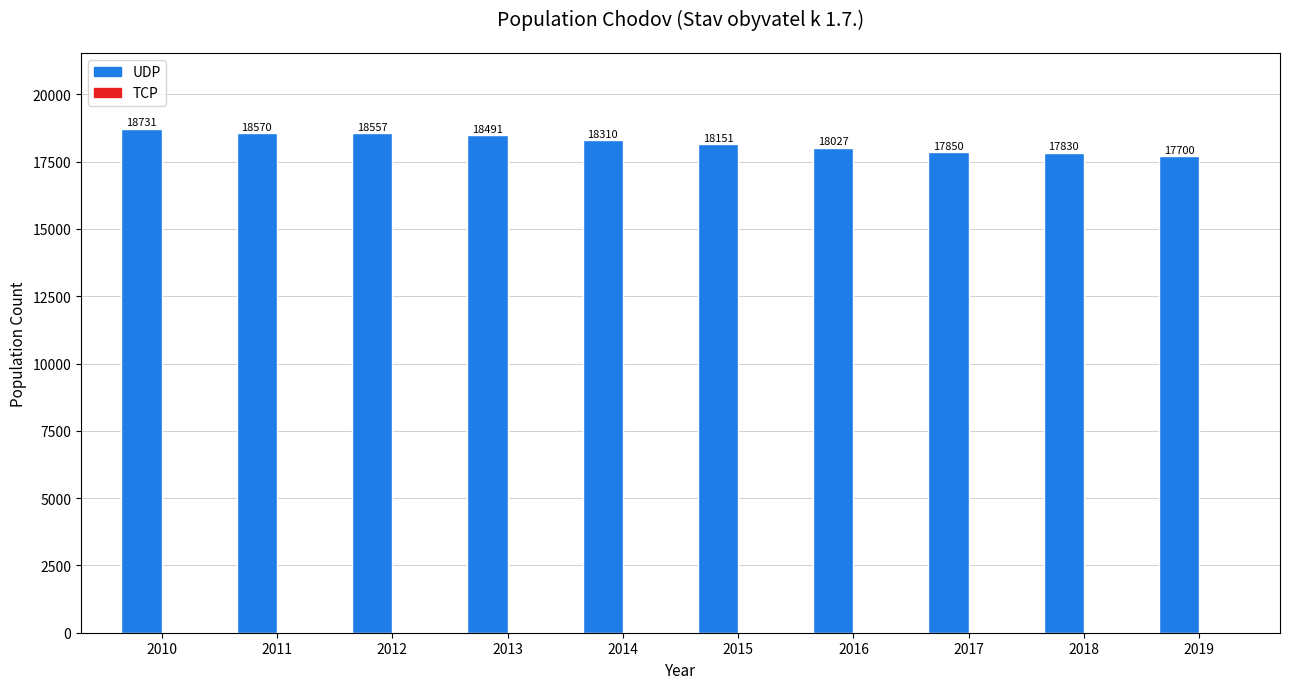

Reading left to right, transcribe all the data shown in this chart.

2010=18731	2011=18570	2012=18557	2013=18491	2014=18310	2015=18151	2016=18027	2017=17850	2018=17830	2019=17700